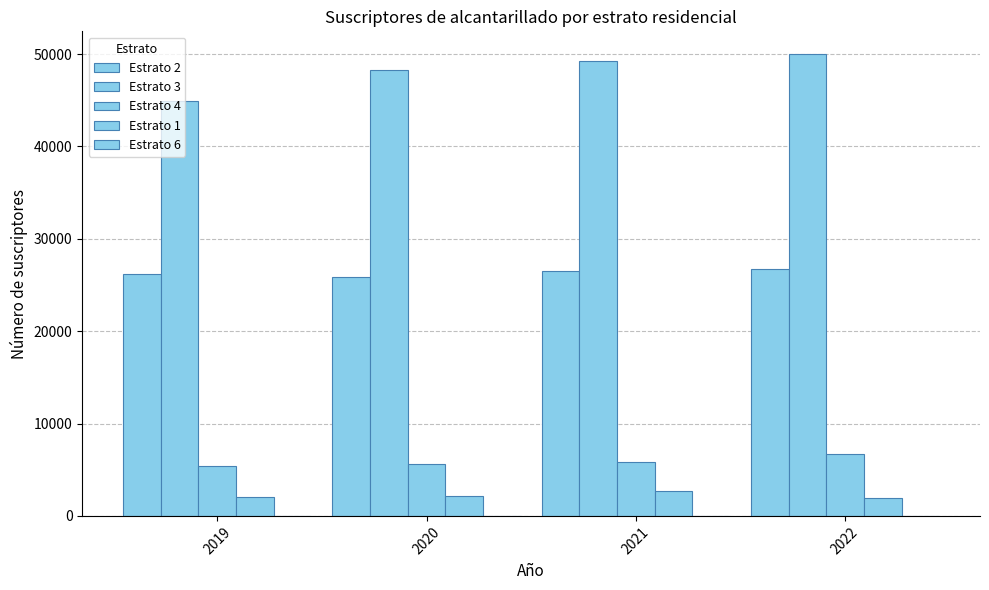

How many series are shown in this chart?

4